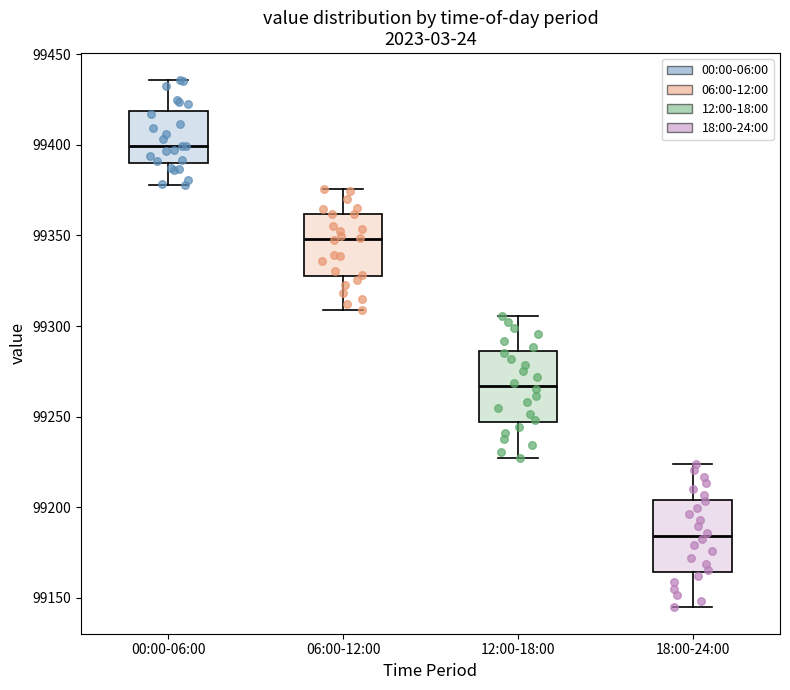

Where is the lower edge of the box for 12:00-18:00 on the y-axis? The values are not printed on the chart, so give them approximately, as read against the axis.

99245